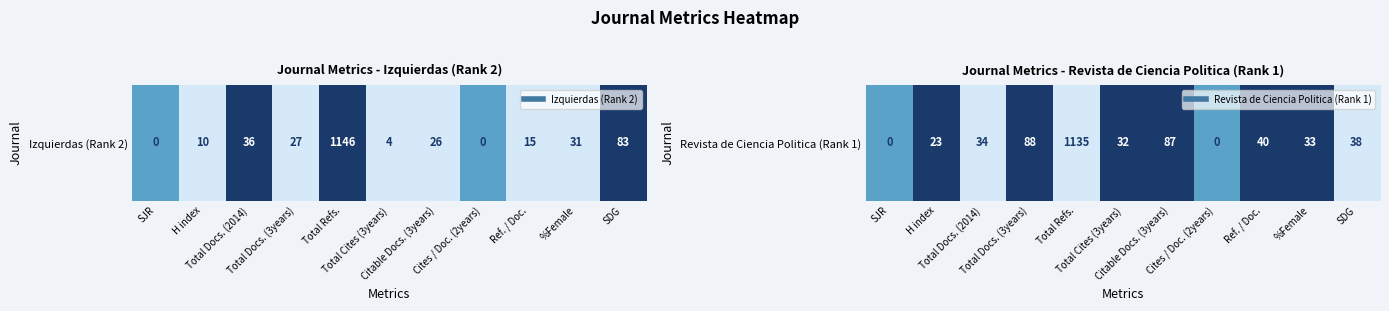

Count the values in the range 0 to 1.

11